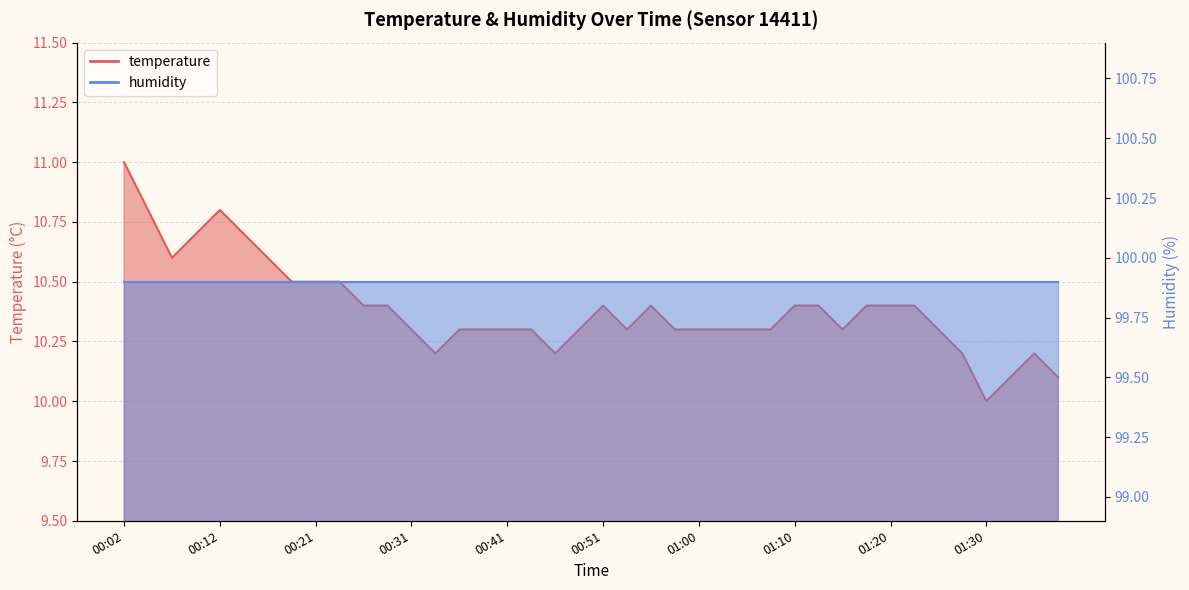

Is it true that the value at 00:29 is 5.3?

False